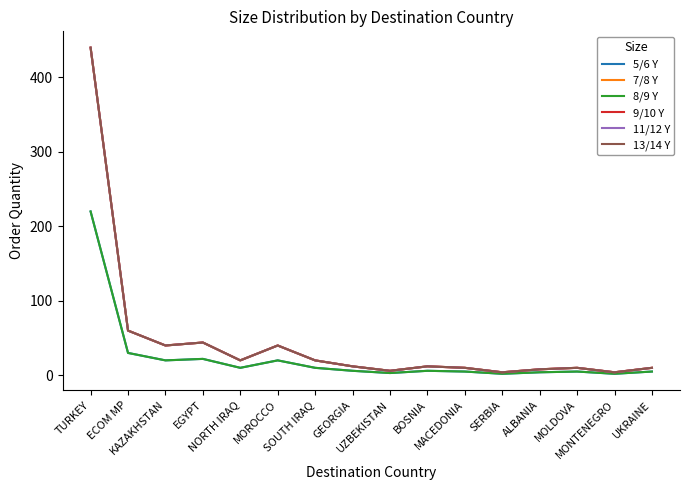

Does the chart have visible grid lines?

No